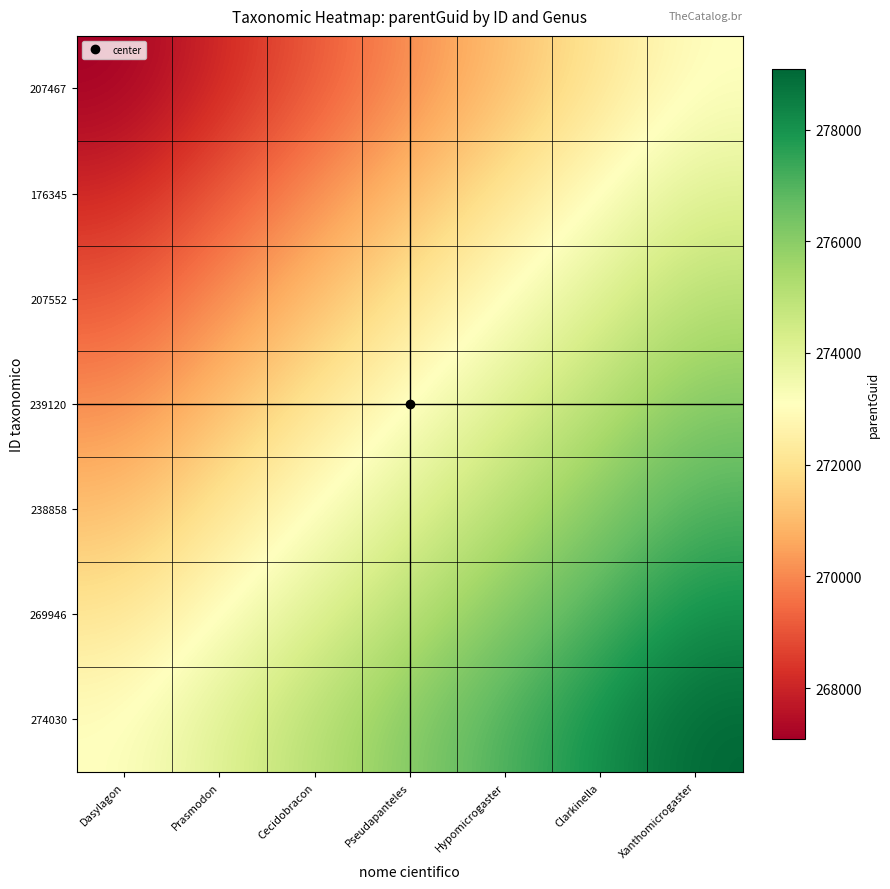

Between Dasylagon and Cecidobracon, which series saw the biggest shift?

207467